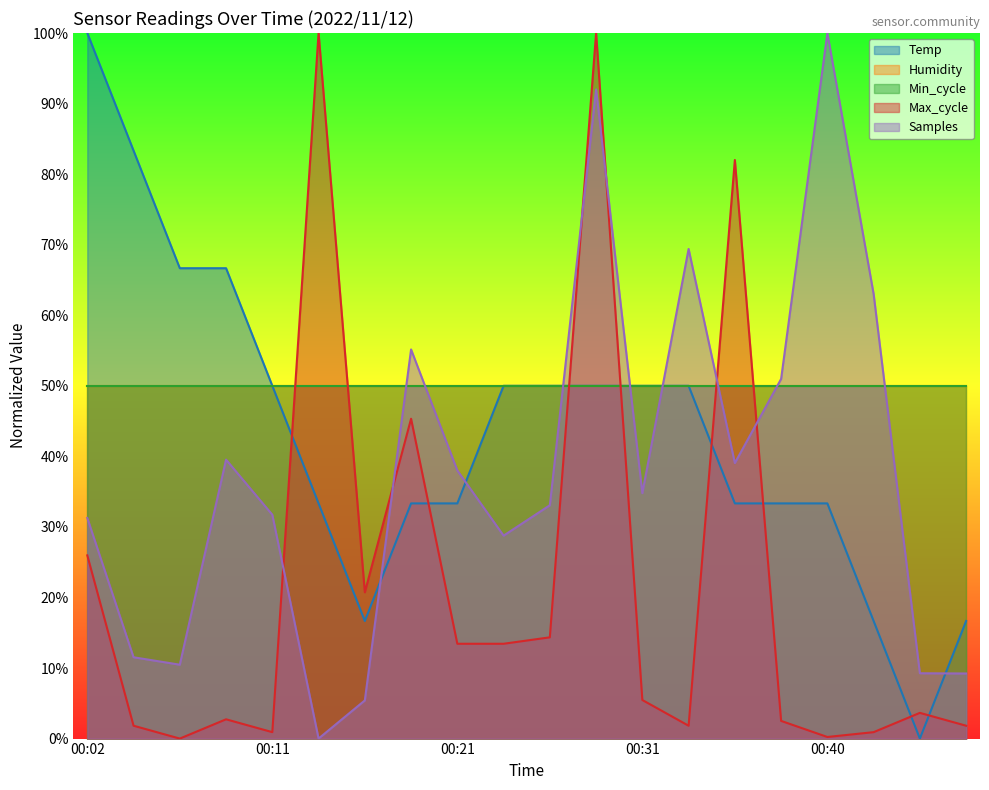

Which category has the lowest value across all series?

00:46